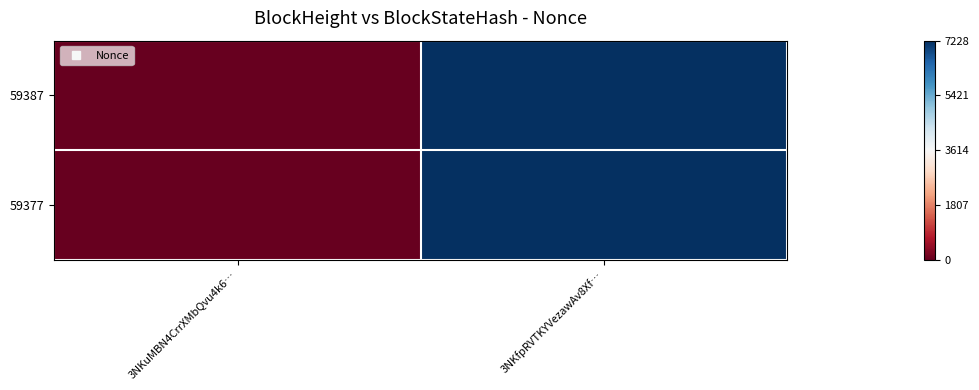

Reading left to right, list all the values displayed in this chart.

59387: 3NKuMBN4CrrXMbQvu4k6…=0	3NKfpRVTKYVezawAv8Xf…=7228
59377: 3NKuMBN4CrrXMbQvu4k6…=0	3NKfpRVTKYVezawAv8Xf…=7228